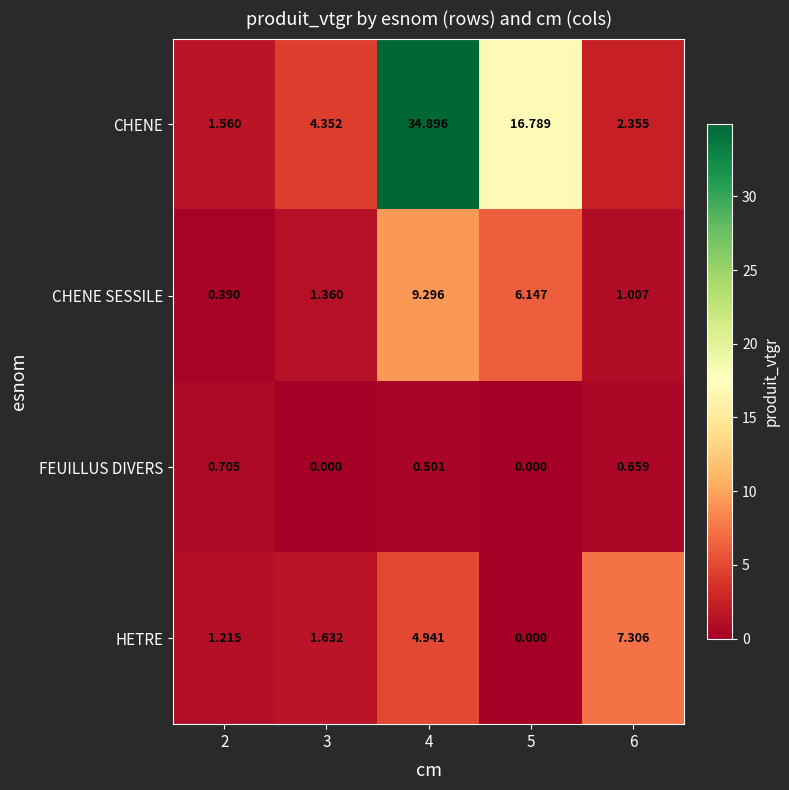

List the series in order of their peak value, highest first.

CHENE, CHENE SESSILE, HETRE, FEUILLUS DIVERS